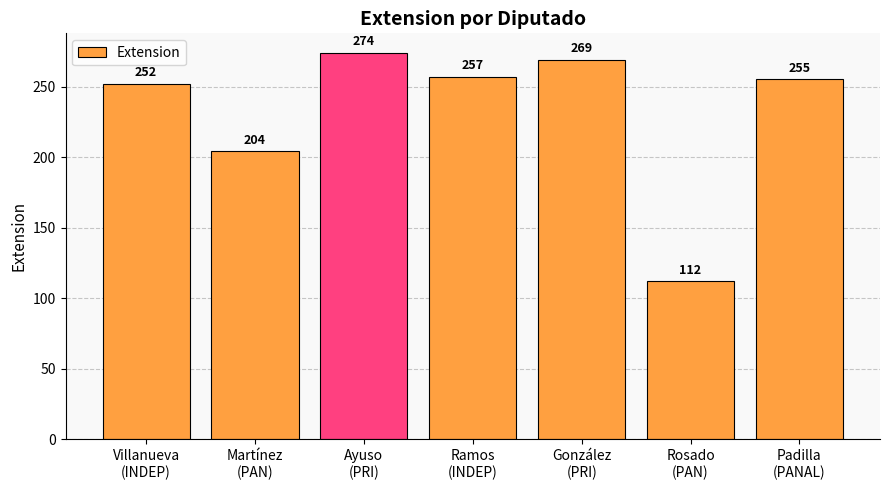

What is the label of the 1st bar from the left?

Villanueva
(INDEP)